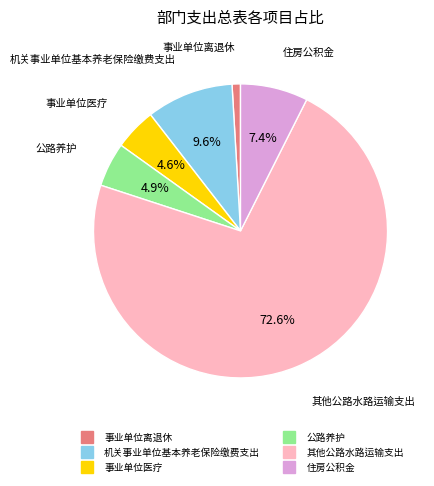

What portion of the pie excludes 事业单位医疗?

95.4%